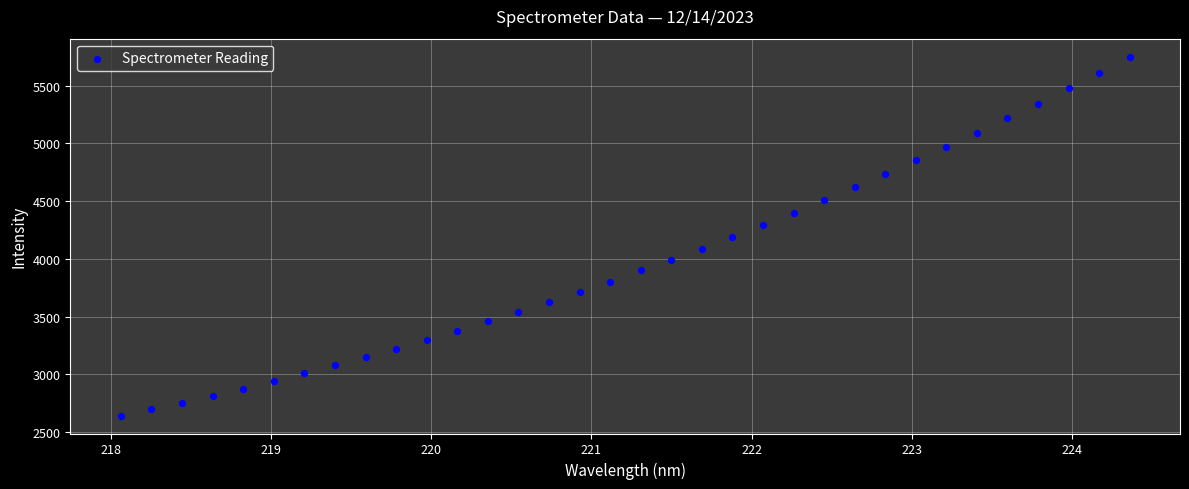

What is the range of X values (max minus min)?

6.3